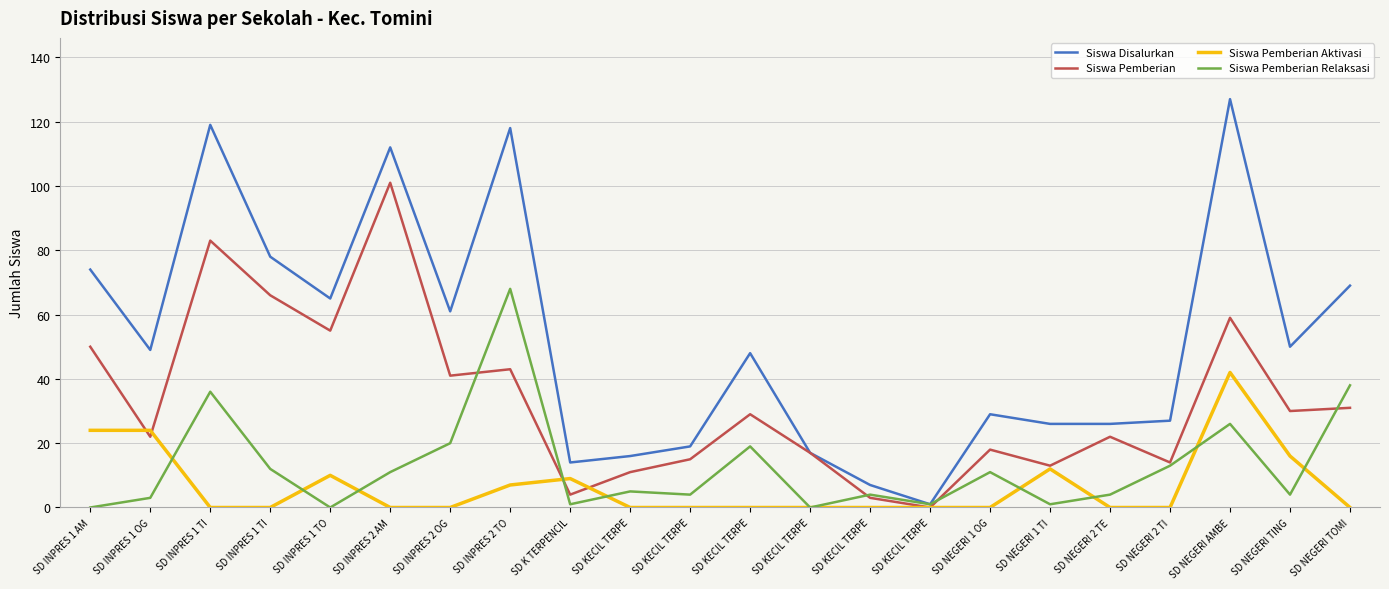

What is the label of the 18th point from the left?

SD NEGERI 2 TE